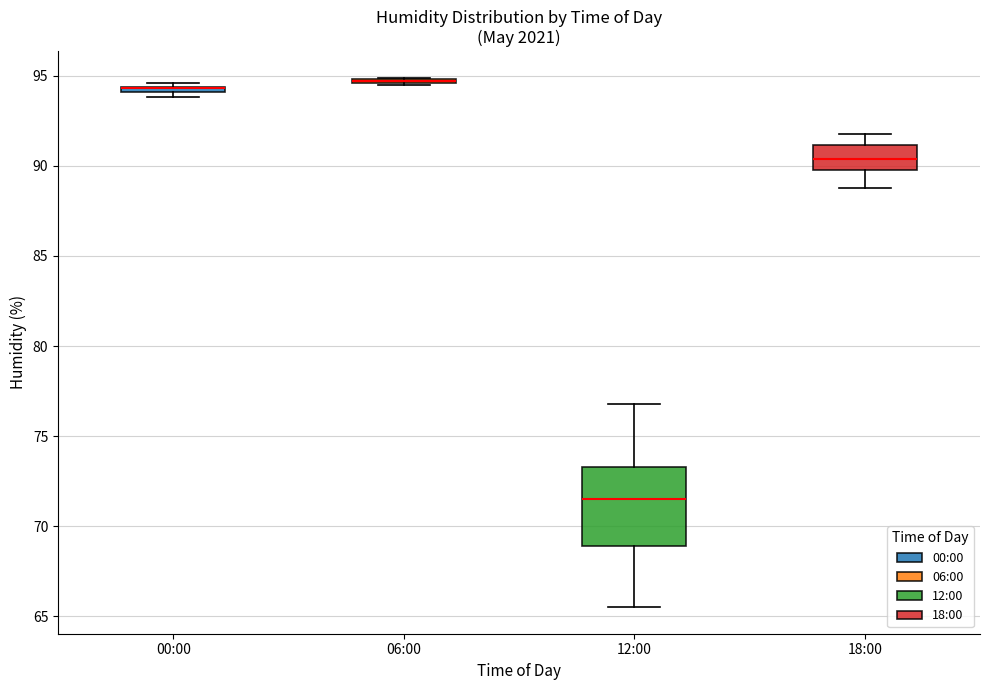

Where does the median line of the box for 12:00 sit on the y-axis? The values are not printed on the chart, so give them approximately, as read against the axis.

71.5